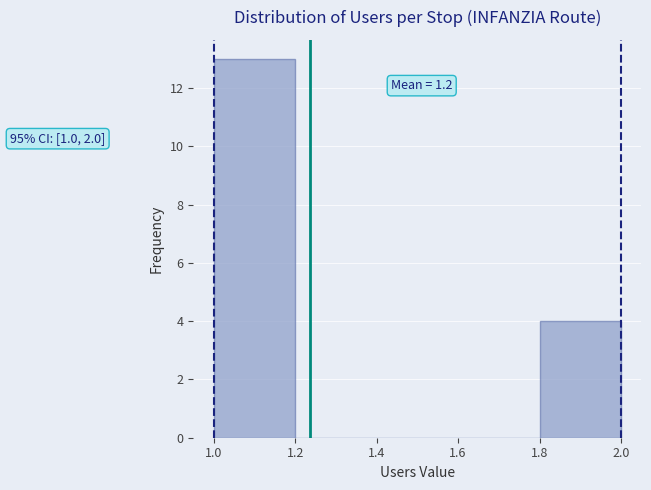

Over which range of the x-axis is the bar tallest?

1.0 to 1.2